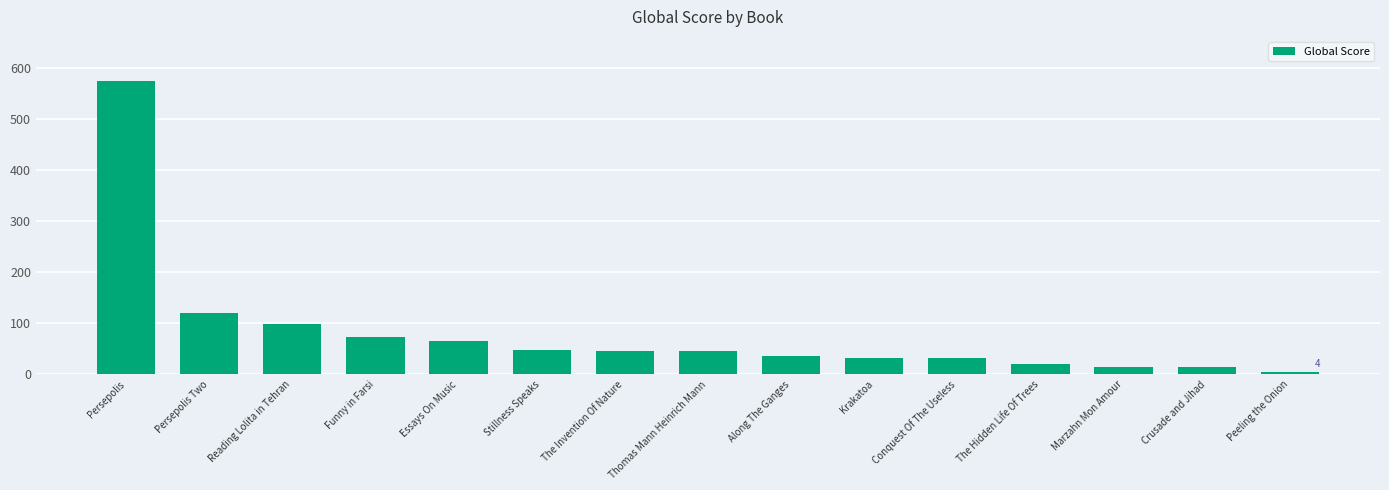

What is the maximum value shown in the chart?

574